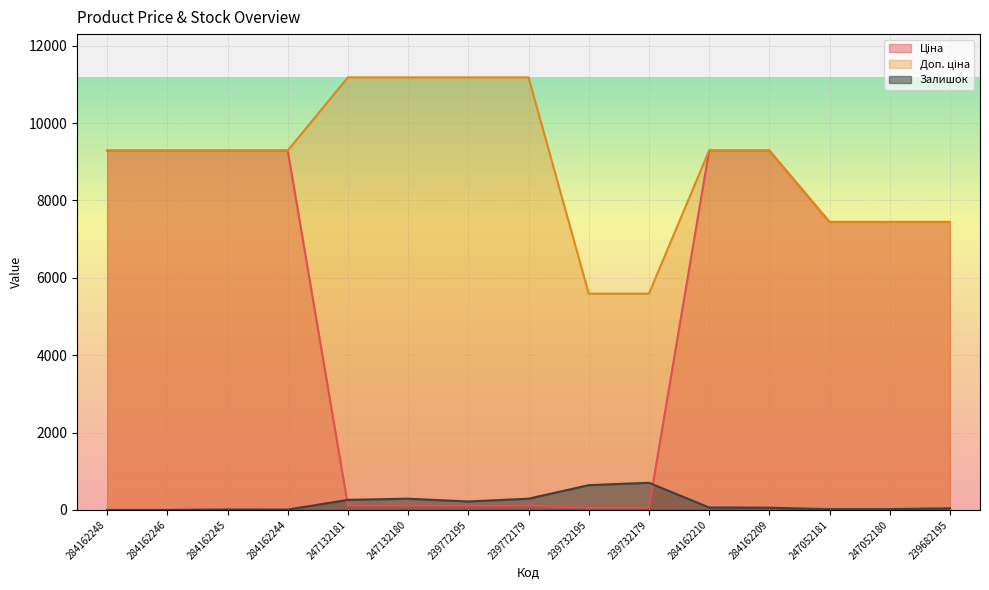

How many lines are shown in the chart?

3